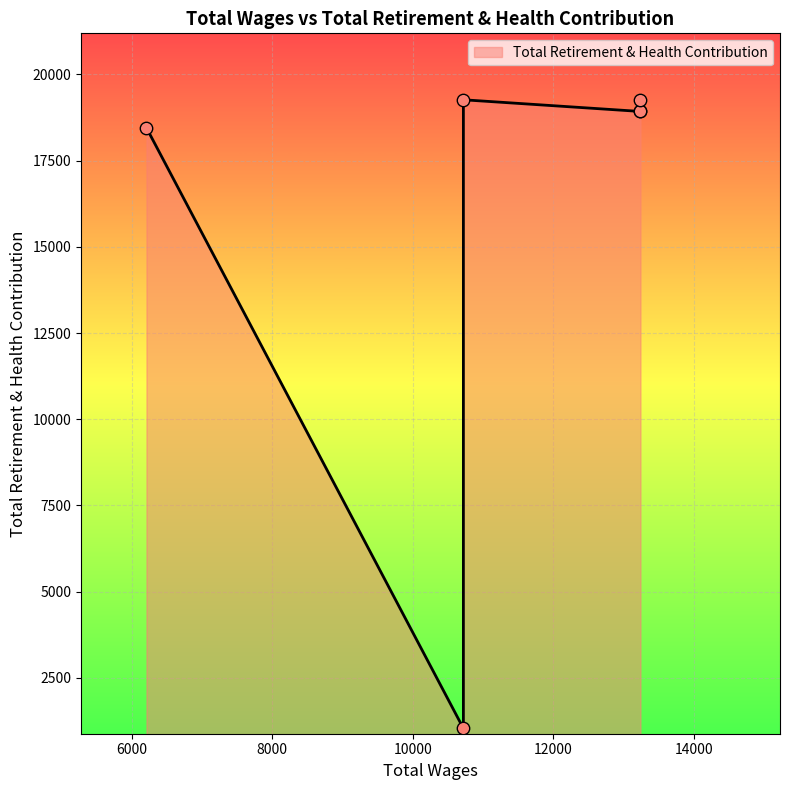

Approximately how many times larger is the value at 10720.0 compared to 13240.0?

0.1